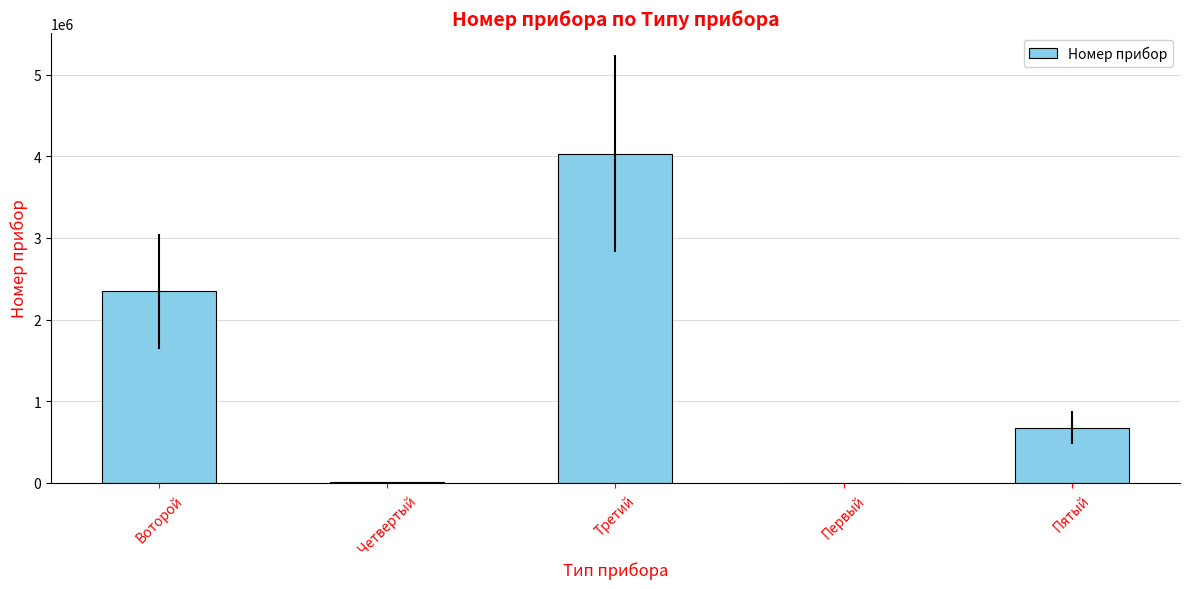

Where does the data first go above 675637?

Воторой